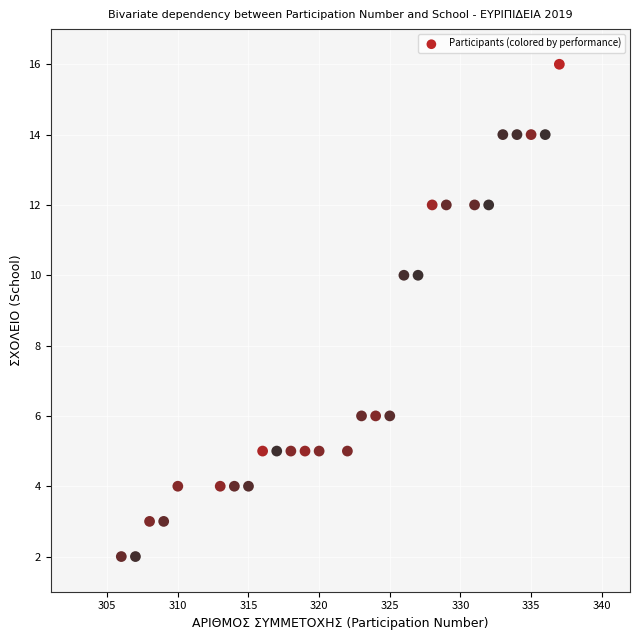

What is the range of Y values (max minus min)?

14